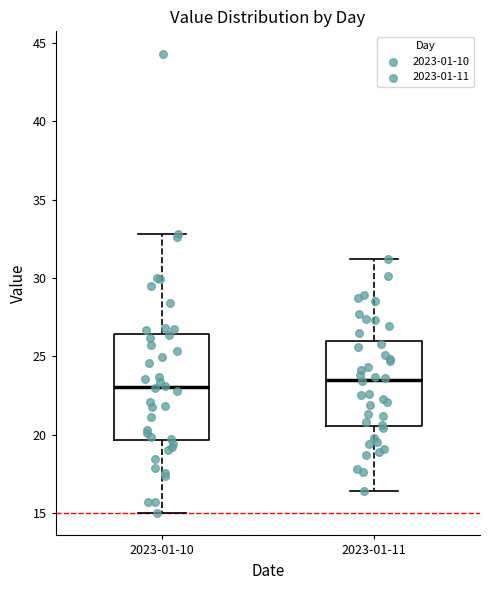

Comparing the boxes themselves (not the whiskers), which one is the tallest?

2023-01-10